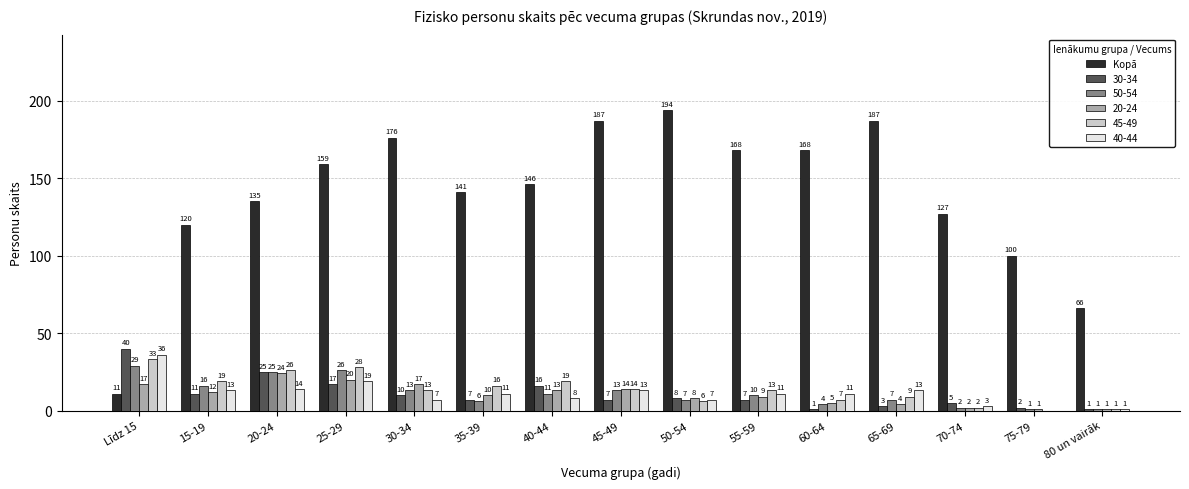

What is the greatest value displayed?

194